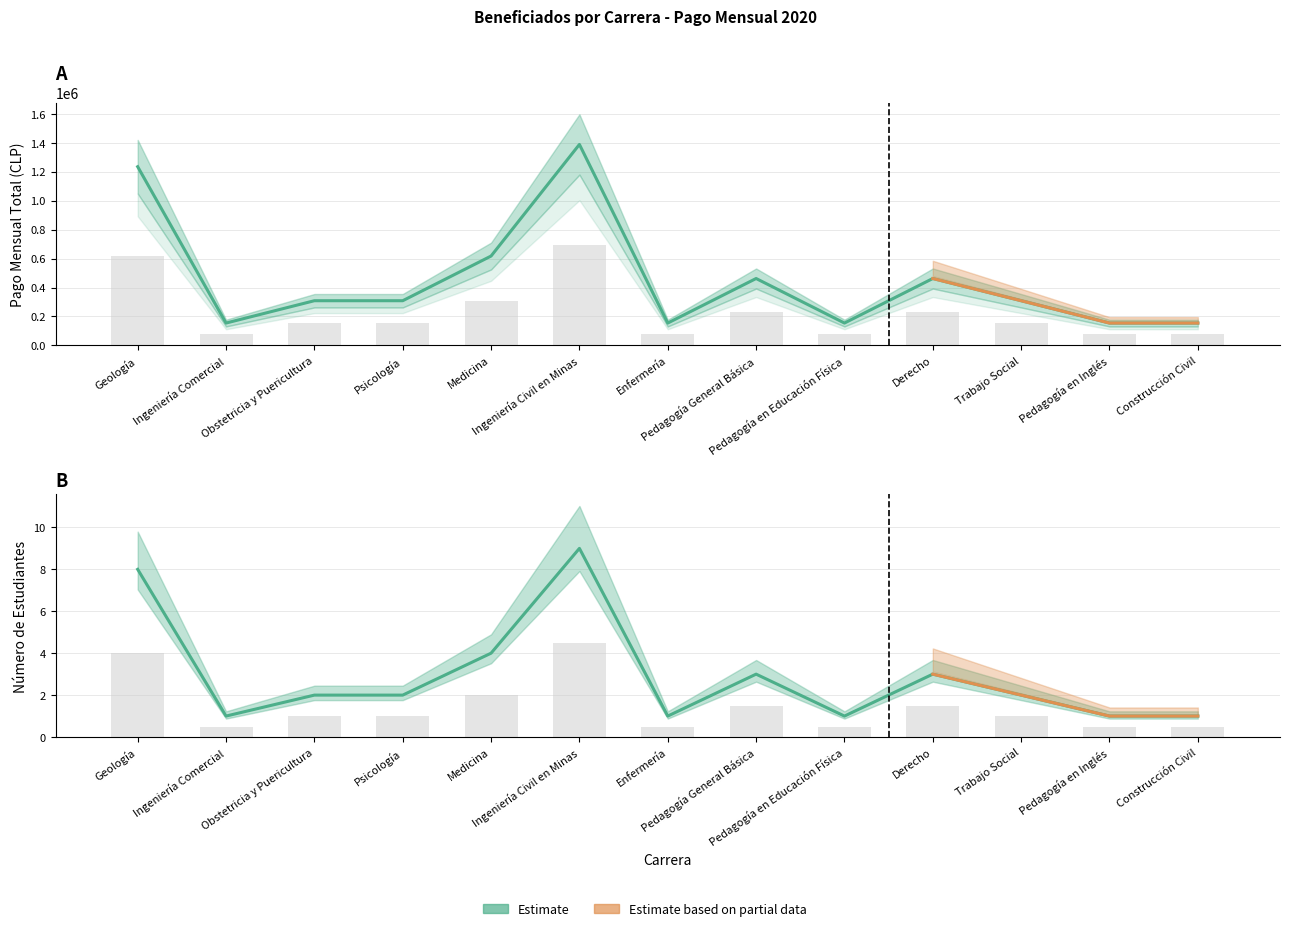

What is the difference between the highest and lowest values at Ingeniería Comercial?

154364